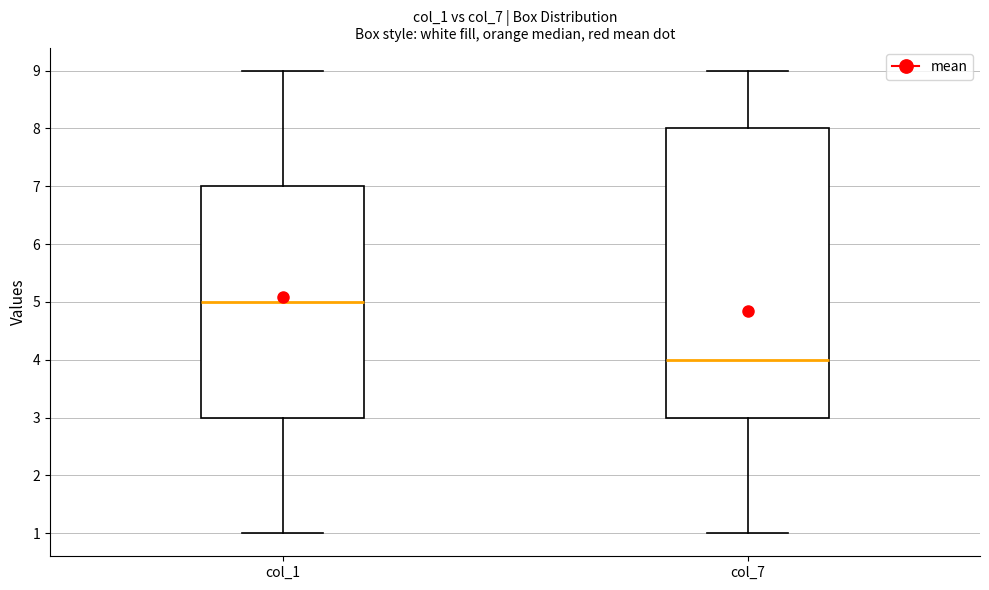

Which box has the lowest median line?

col_7